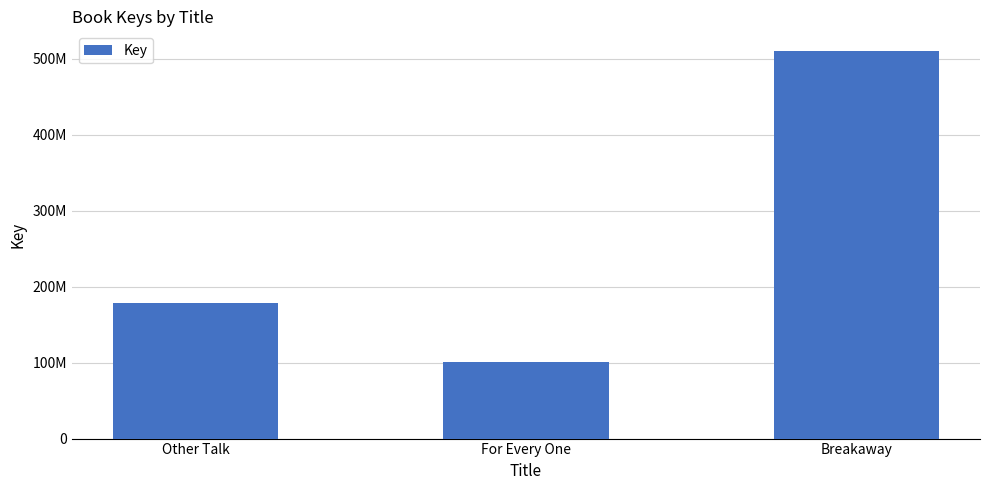

Which label corresponds to the smallest value in the chart?

For Every One